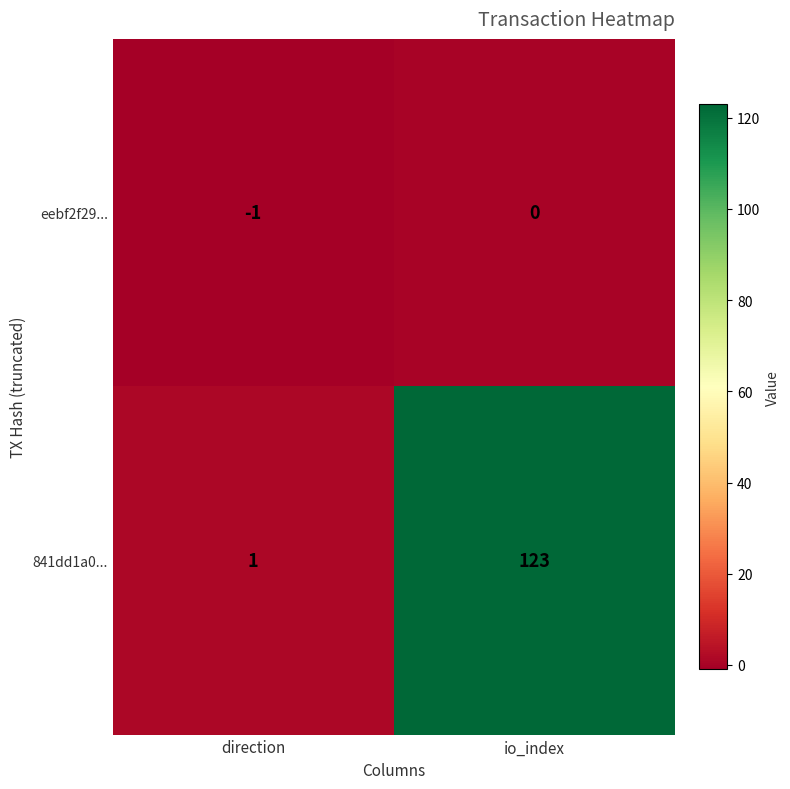

The value of eebf2f29... at direction is -1. True or false?

True